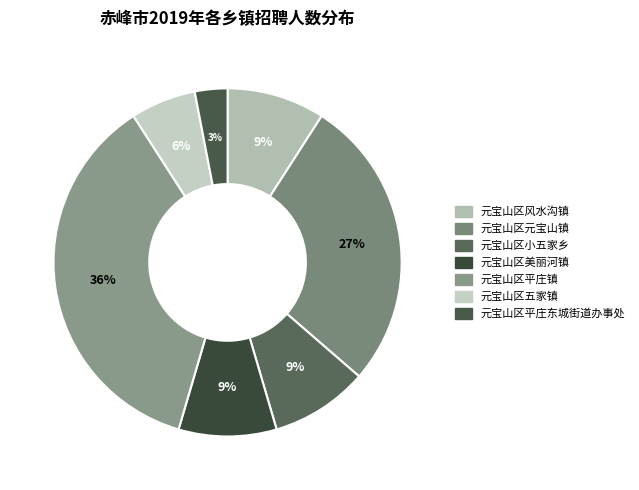

To the nearest percent, what percentage of the pie is 元宝山区平庄镇?

36%